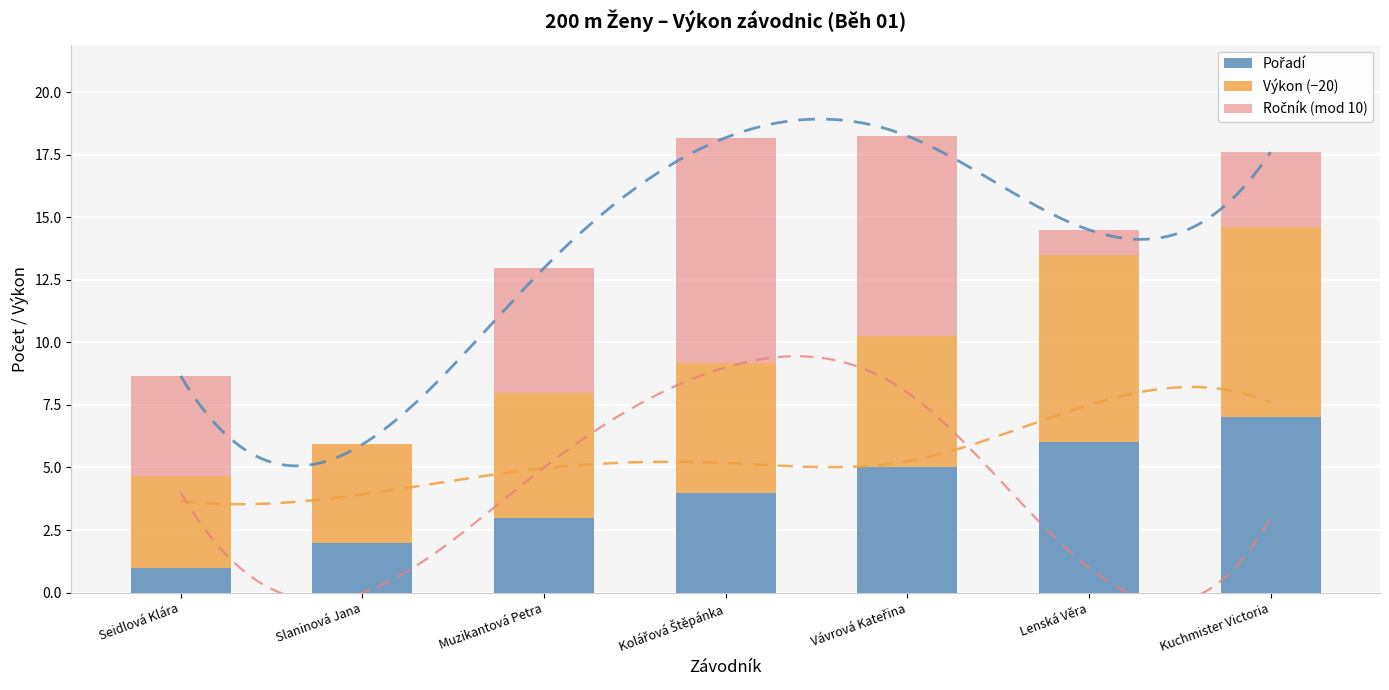

How many data points does each series have?

7